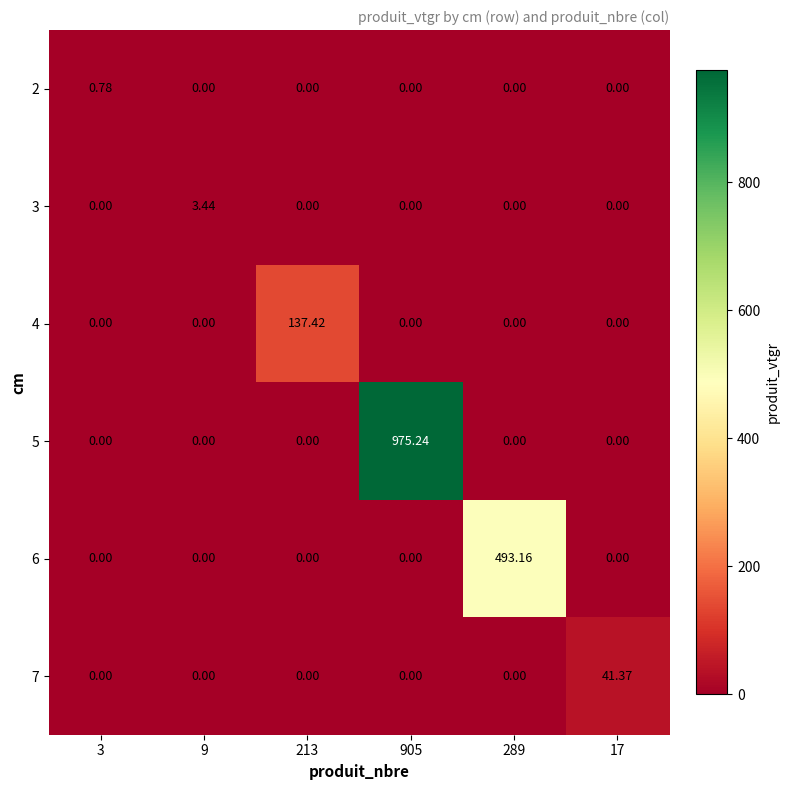

Count the number of categories in the chart.

6